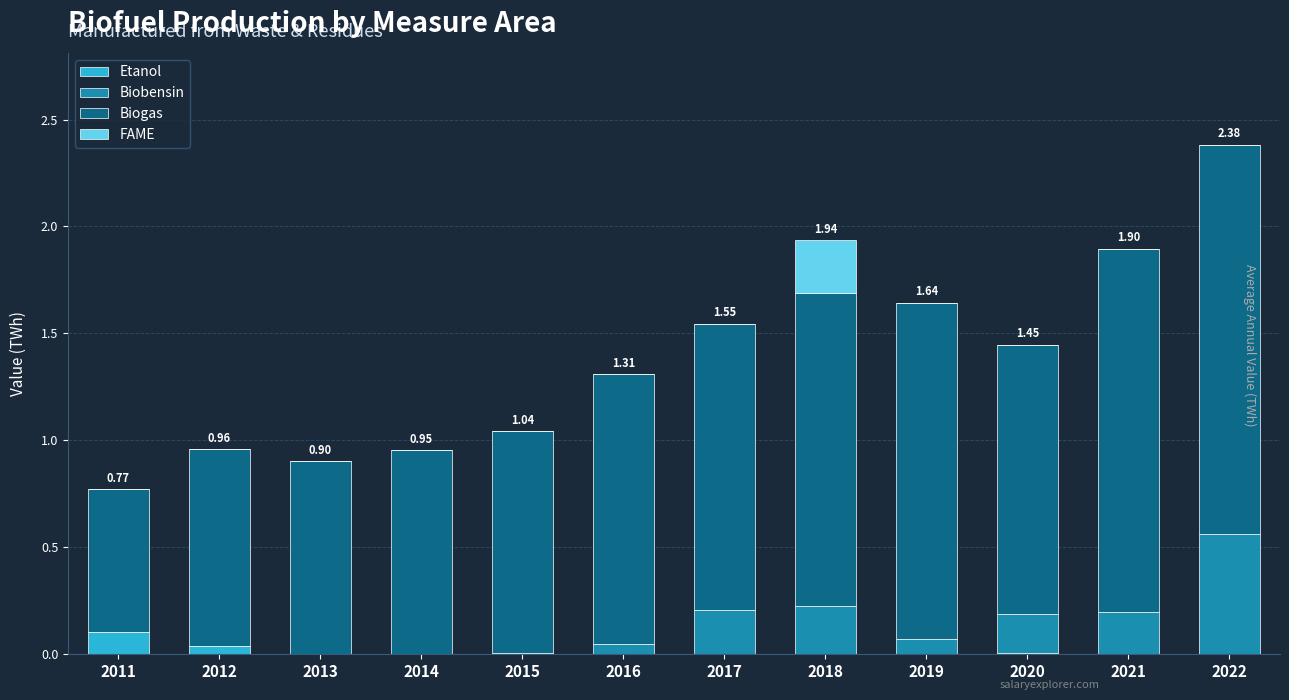

At which category is the sum across all series the highest?

2022